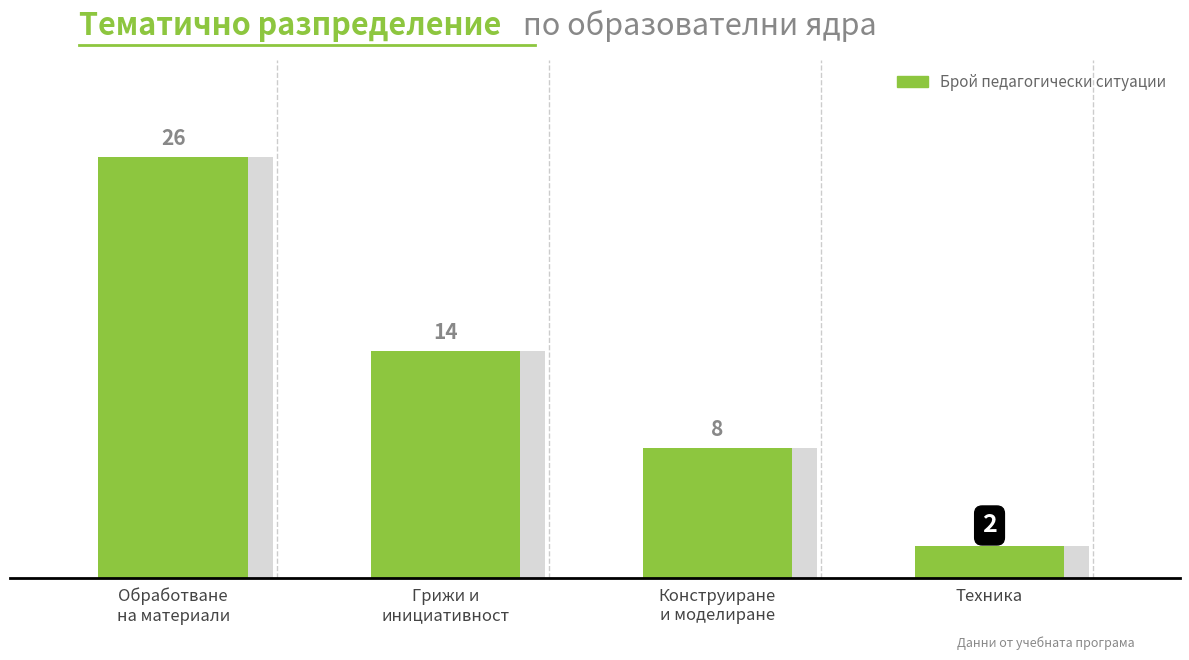

Is it true that the value at Конструиране
и моделиране is 8?

True